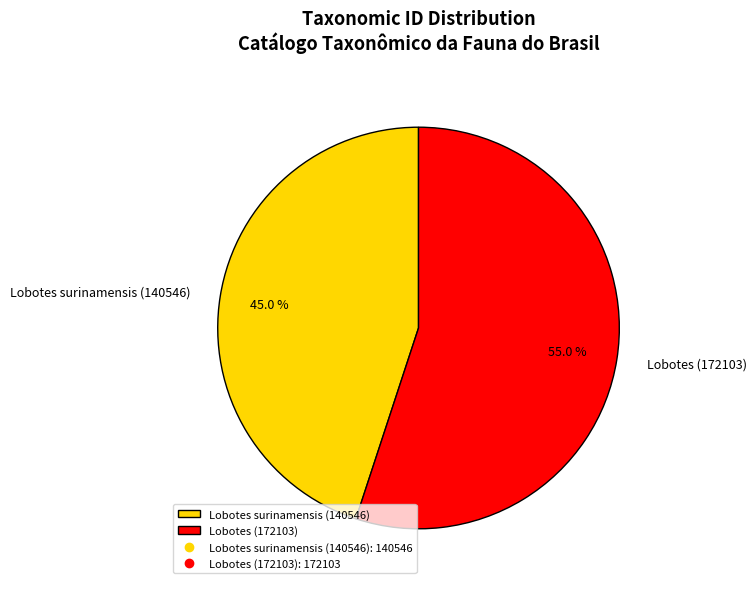

How many slices are in this pie chart?

2